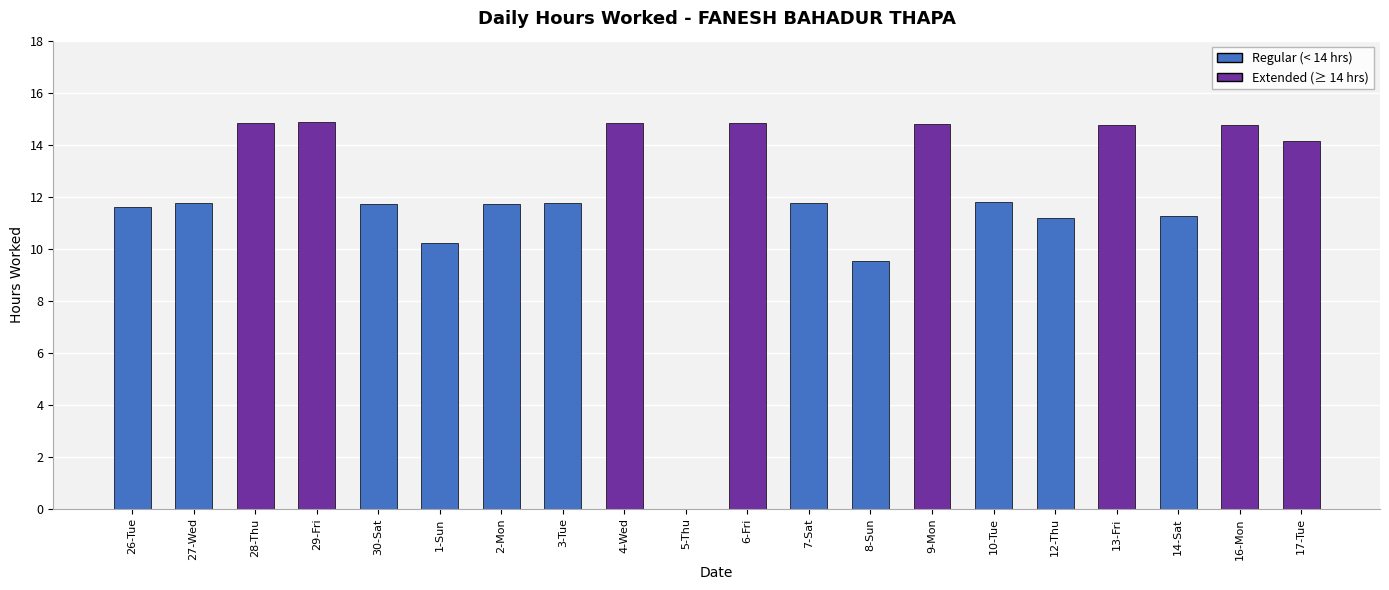

Which has a higher value, 27-Wed or 28-Thu?

28-Thu